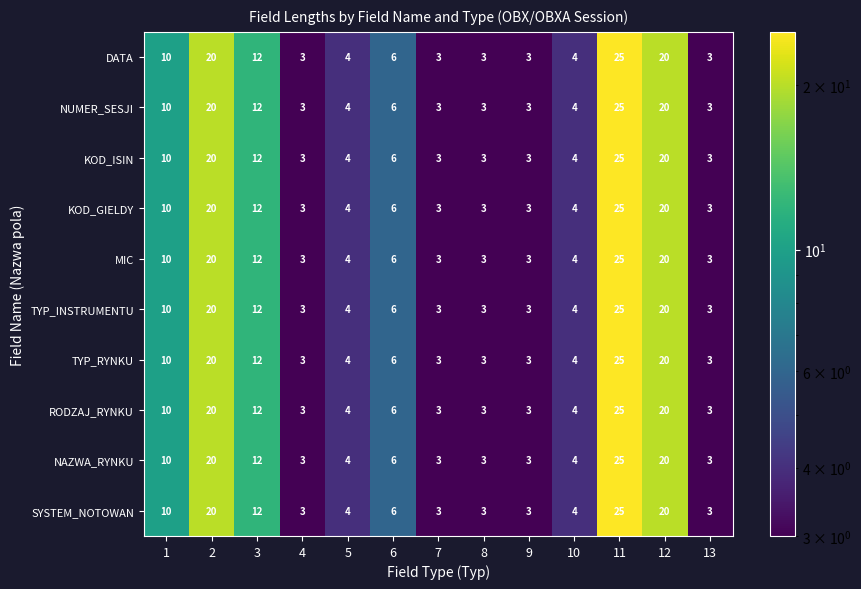

How many series are shown in this chart?

10